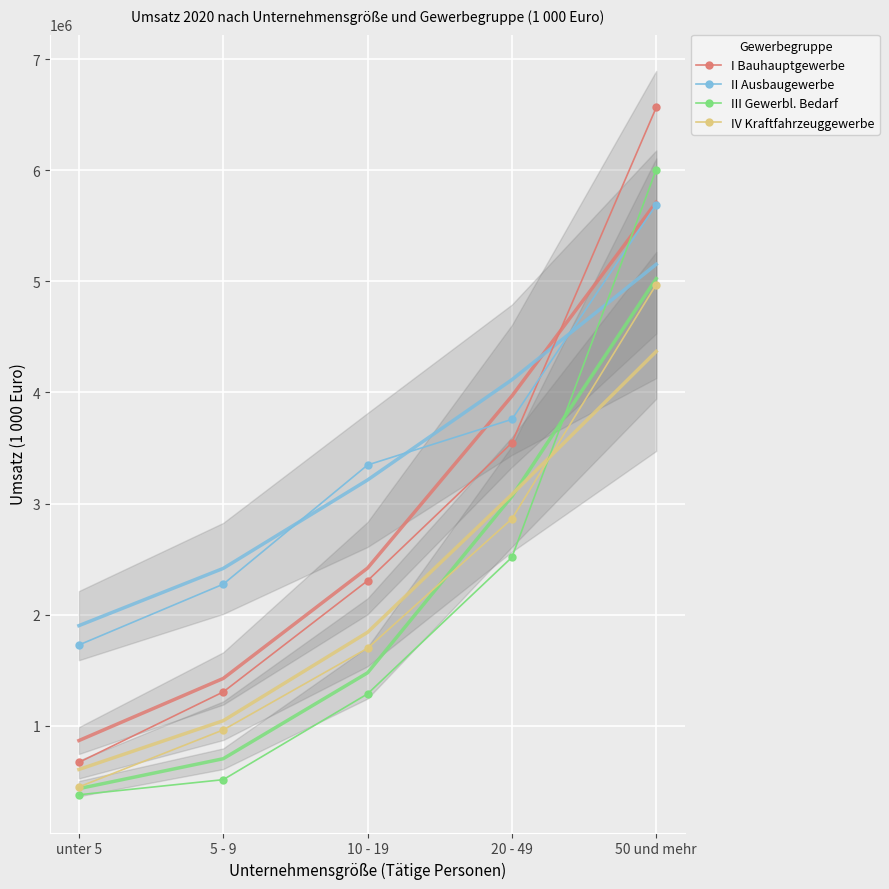

Which has a higher value, 50 und mehr or 20 - 49?

50 und mehr